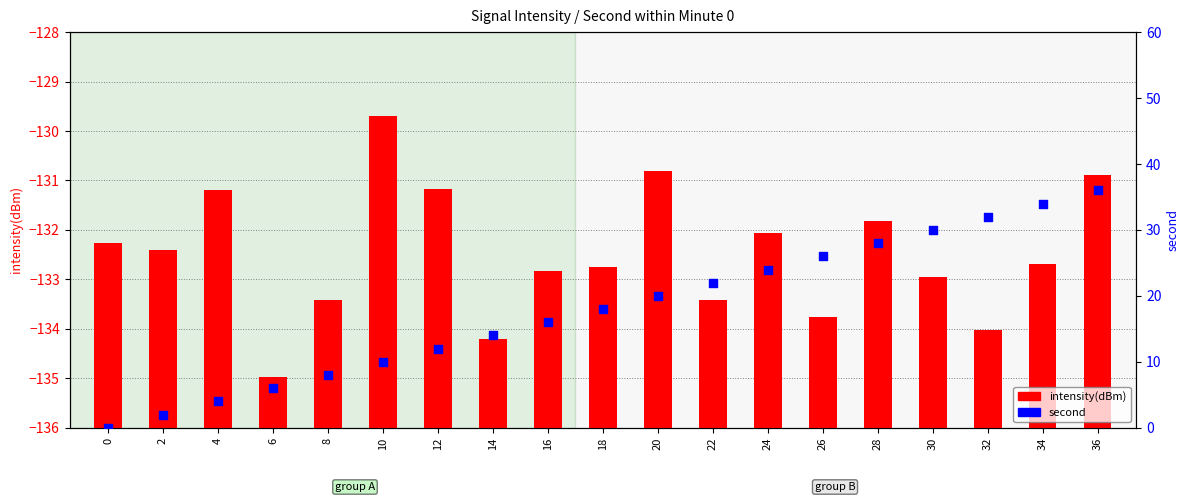

Which series has the largest Y range (max minus min)?

second